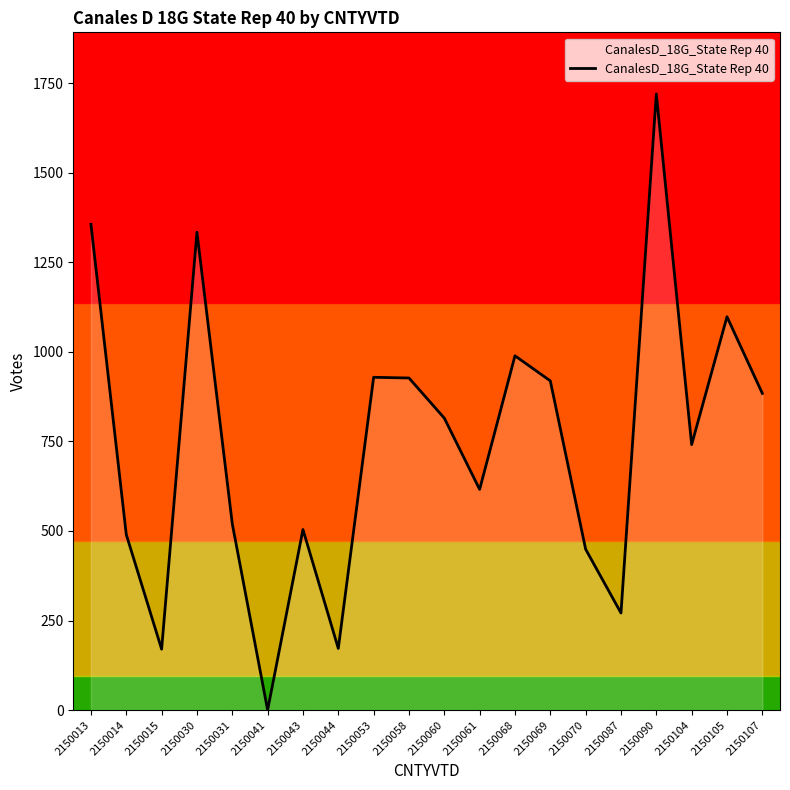

Is it true that the value at 2150070 is 718?

False